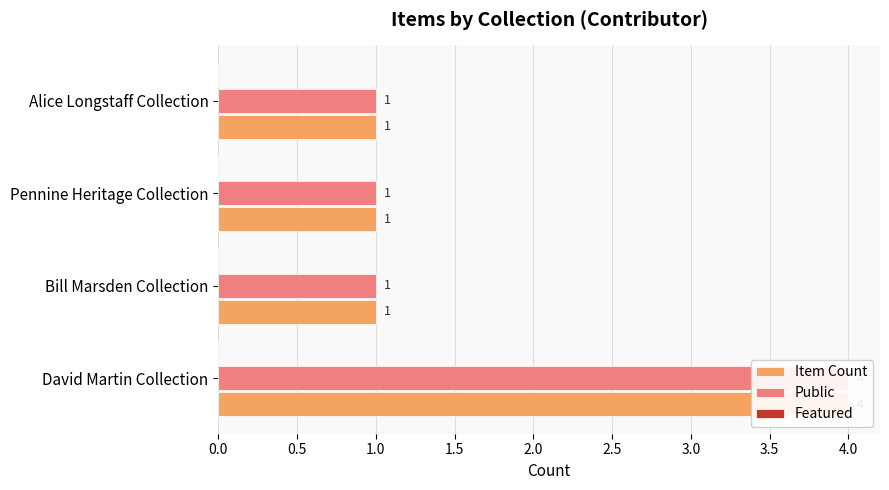

How many distinct data groups are displayed?

3